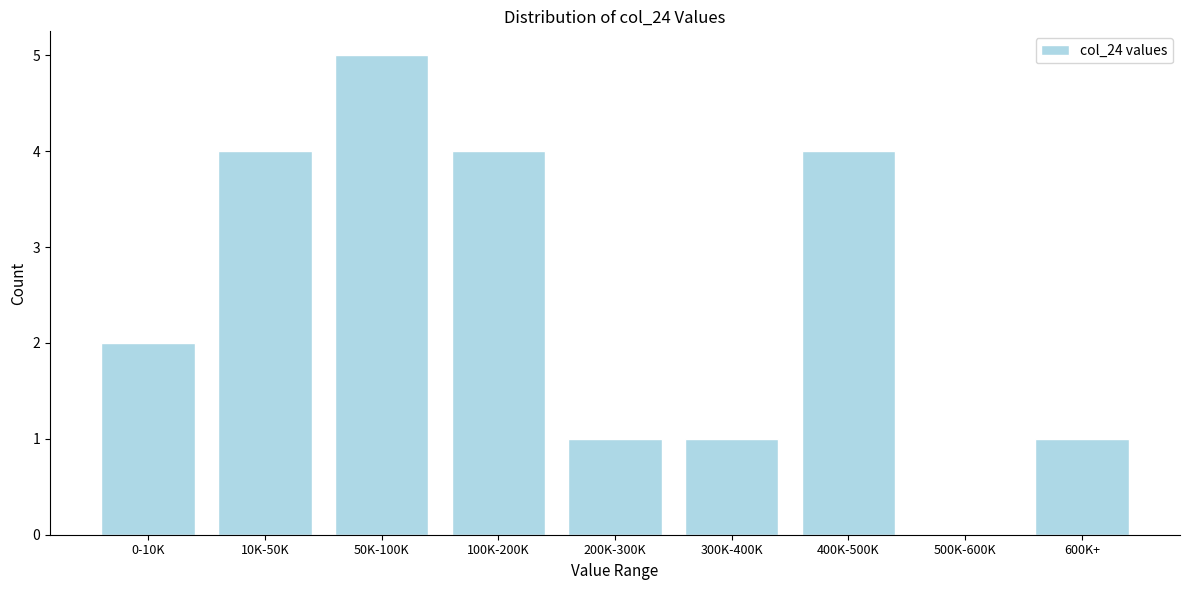

Reading right to left, list all the values displayed in this chart.

600K+=1	500K-600K=0	400K-500K=4	300K-400K=1	200K-300K=1	100K-200K=4	50K-100K=5	10K-50K=4	0-10K=2